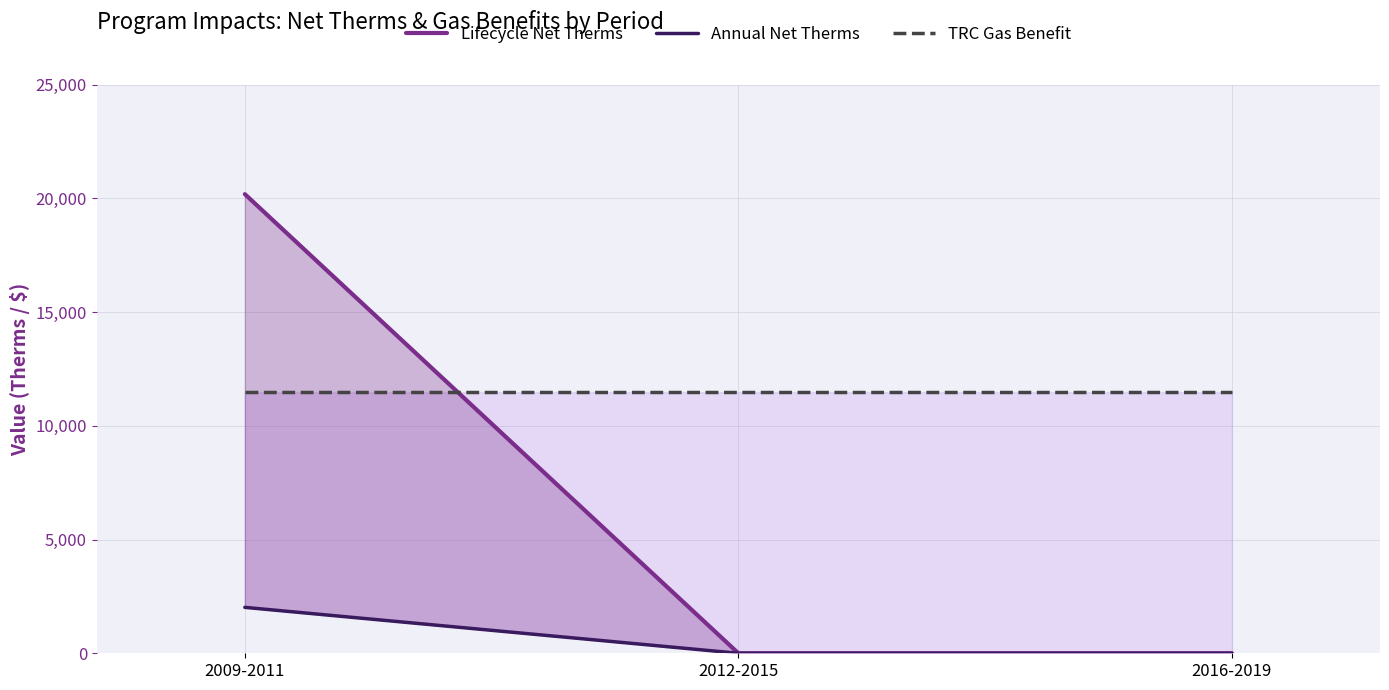

At which label does Annual Net Therms reach its minimum?

2012-2015